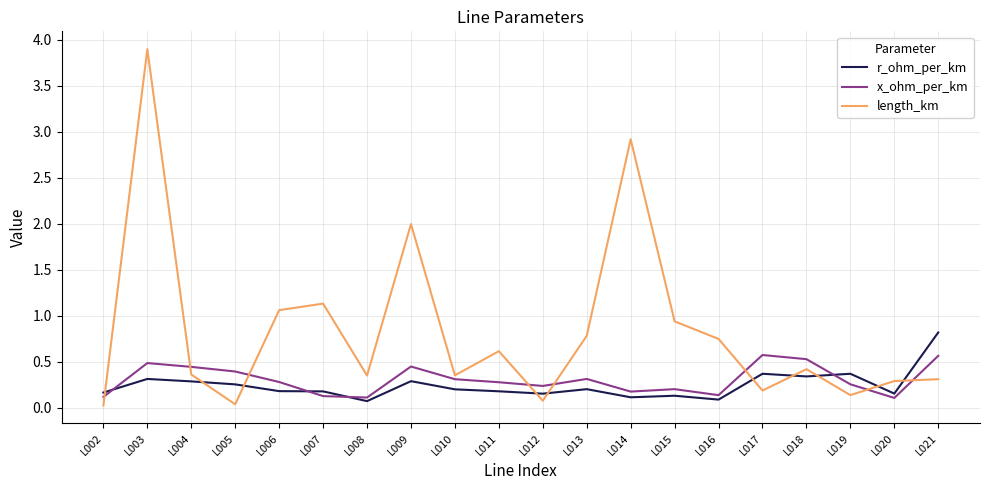

After their last crossing, which series has the higher values: length_km or x_ohm_per_km?

x_ohm_per_km